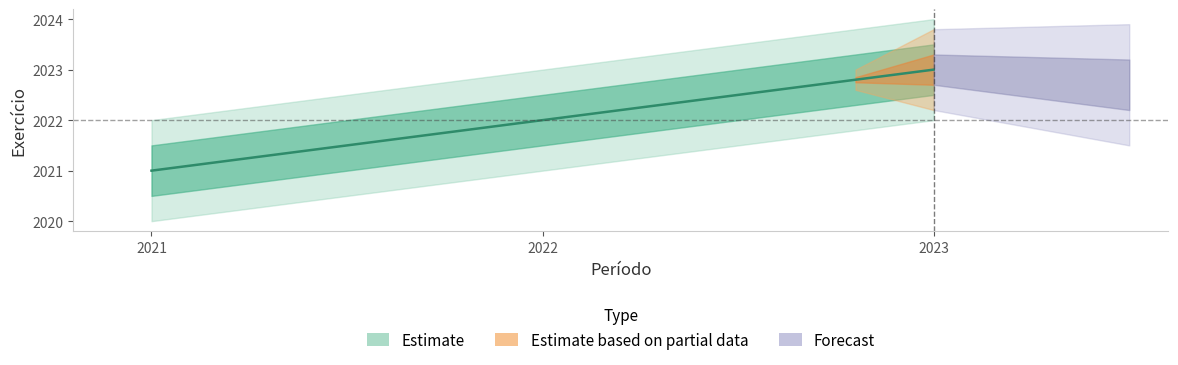

Reading left to right, transcribe all the data shown in this chart.

2021=2021	2022=2022	2023=2023